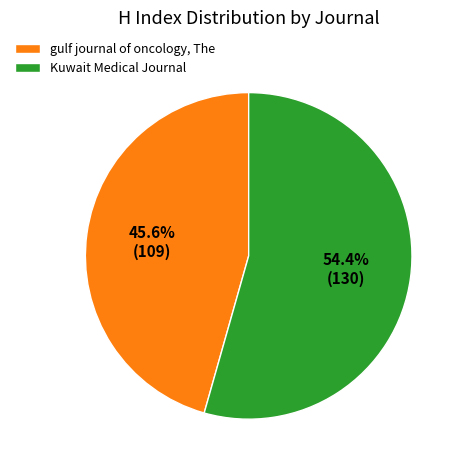

Count the number of slices in the pie.

2